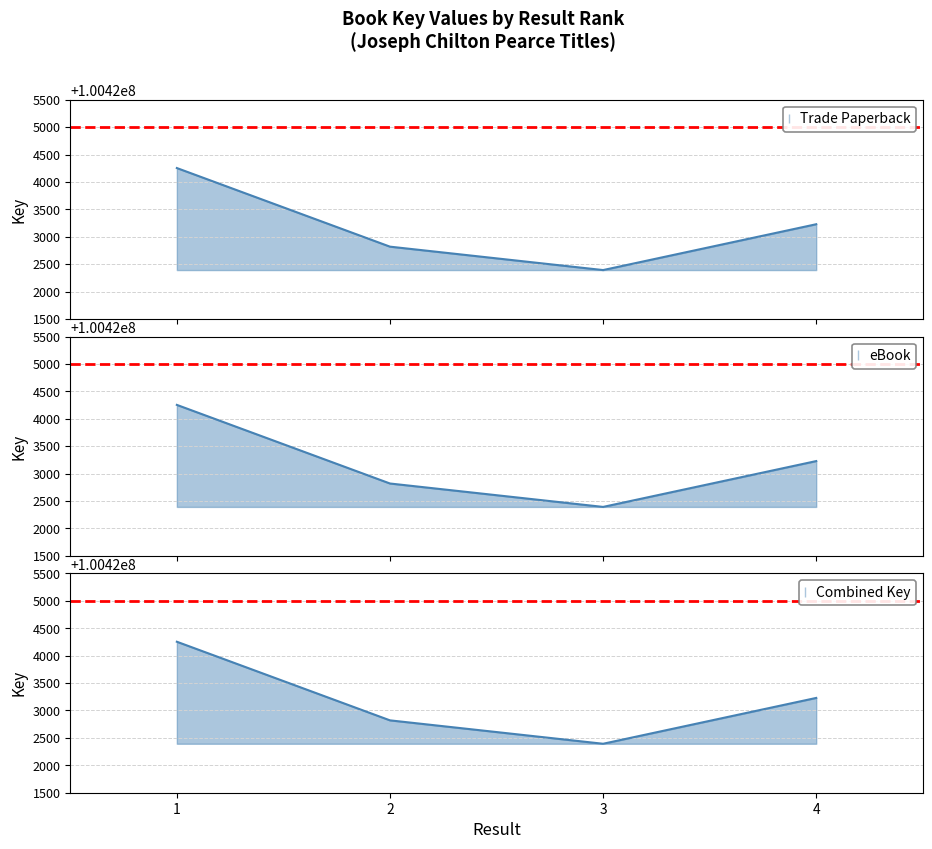

True or false: eBook has a value of 100422393 at 3.

True